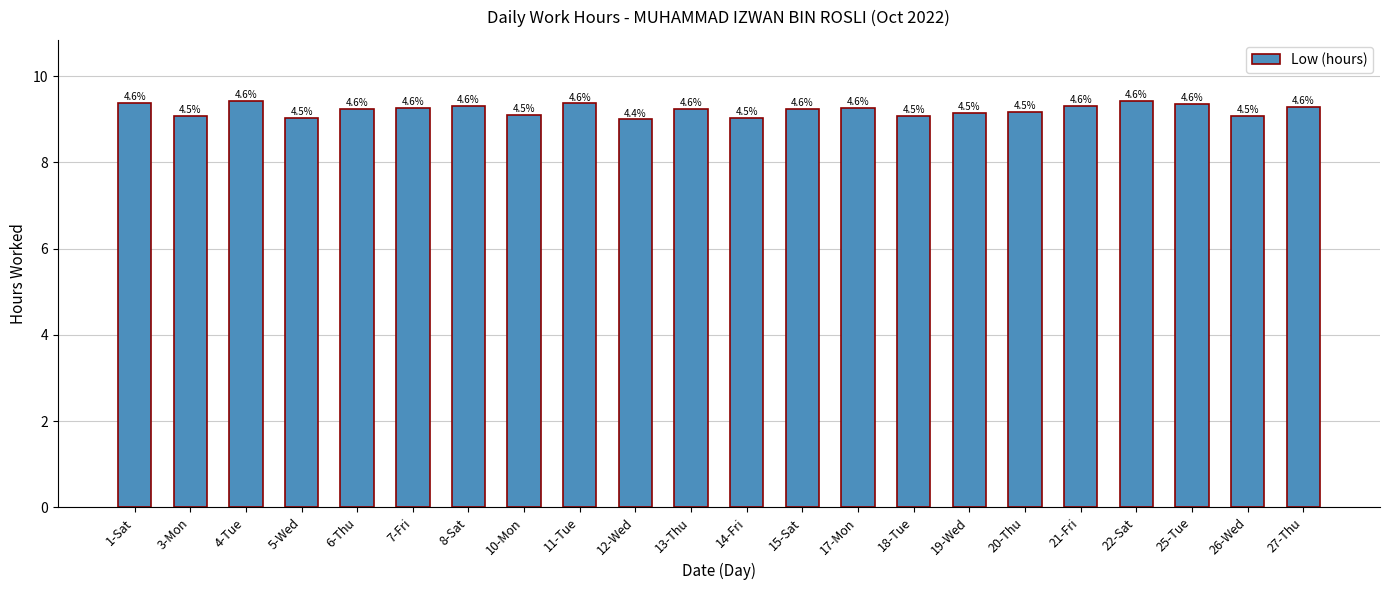

The value at 19-Wed is 3.9. True or false?

False